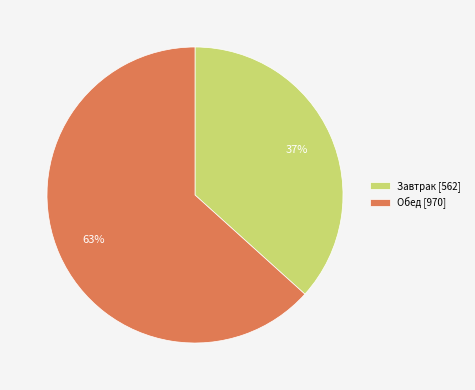

Approximately how many times larger is the value at Завтрак compared to Обед?

0.6